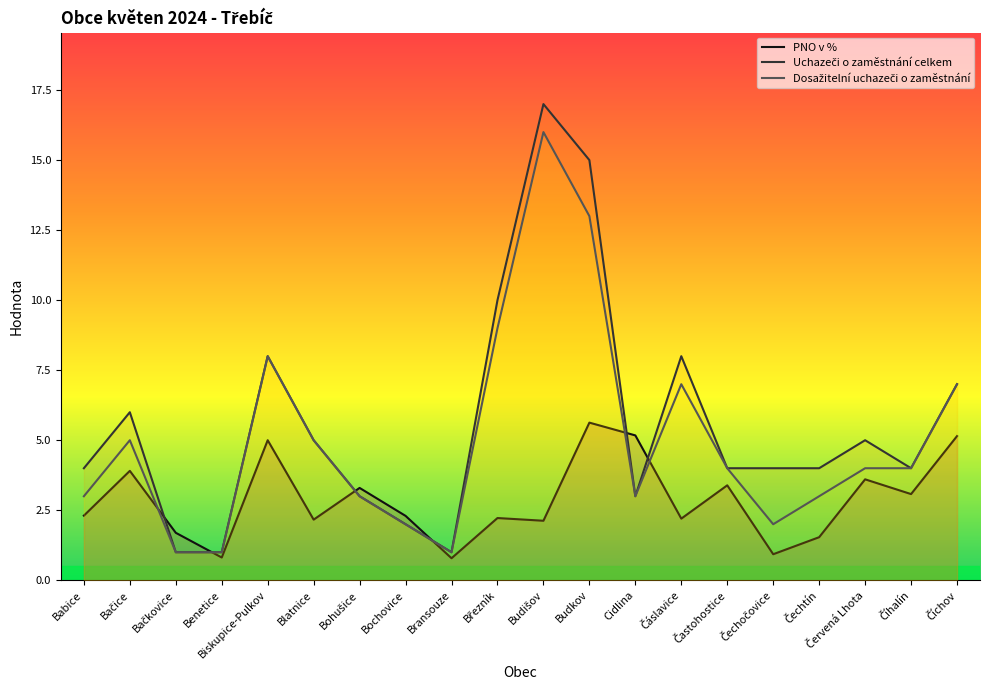

How many series are shown in this chart?

3